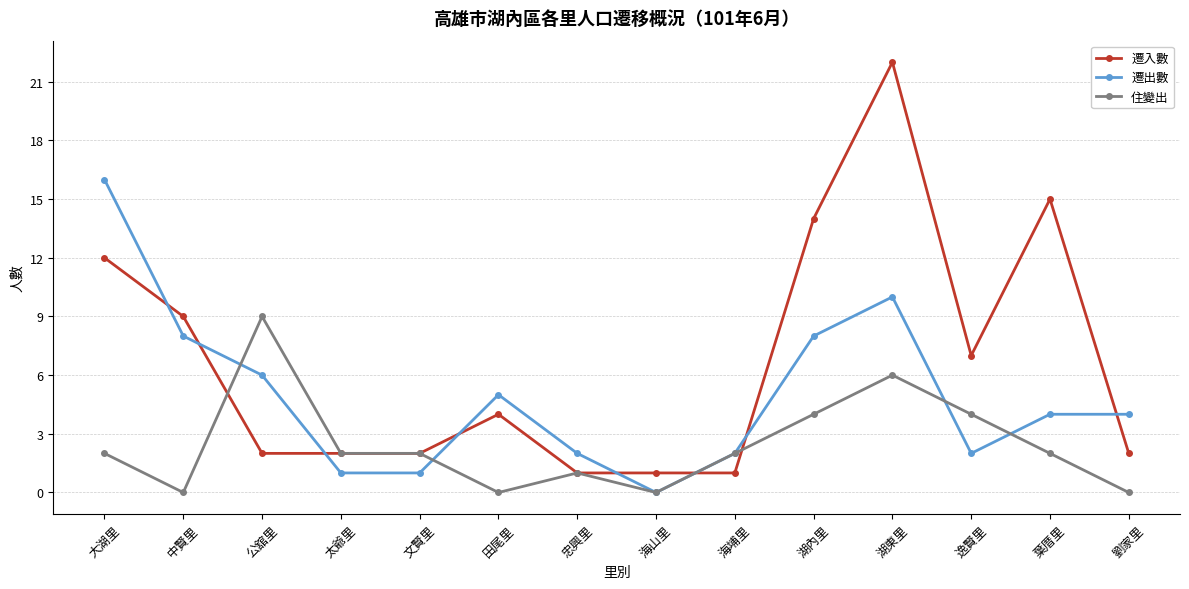

Is it true that 住變出 equals 2 at 葉厝里?

True